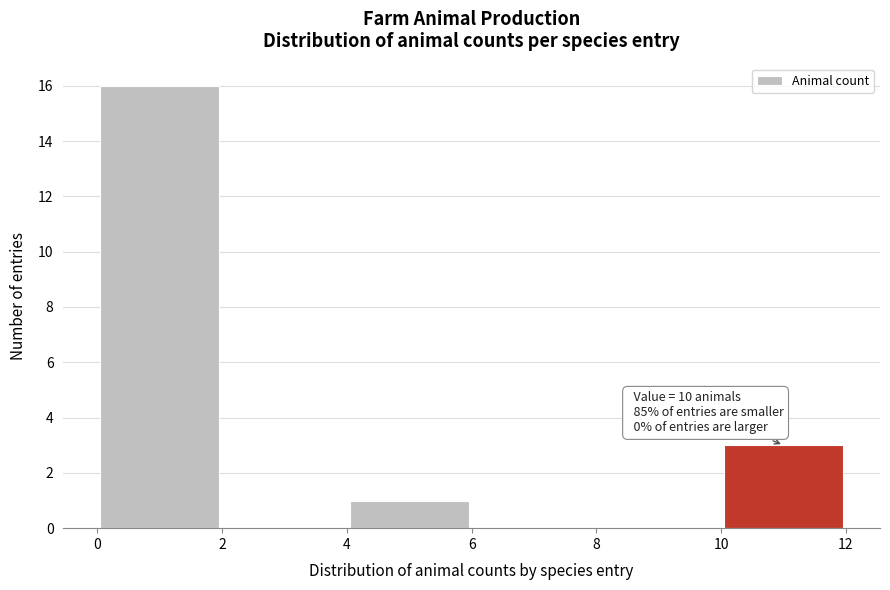

Which range on the x-axis has the tallest bar?

0 to 2